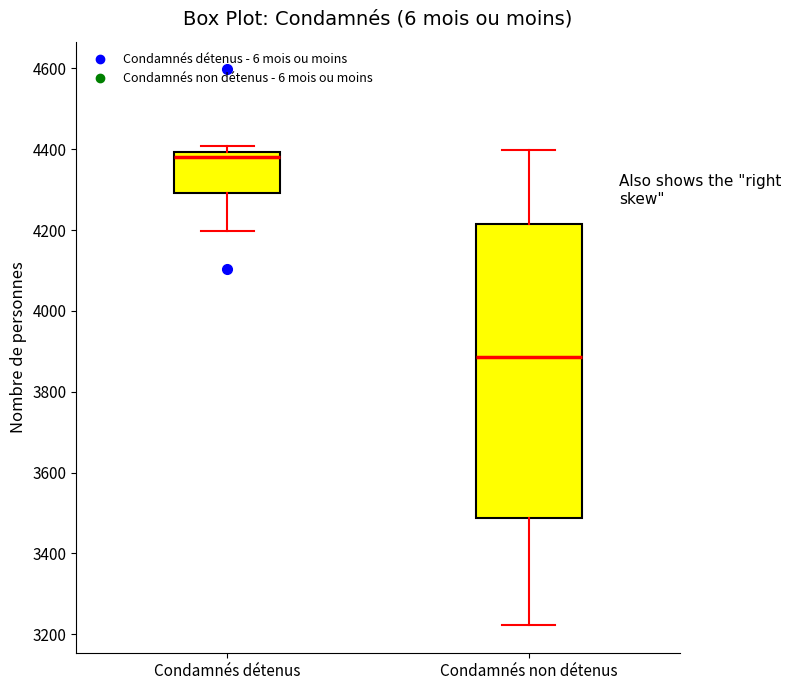

Which box has the highest median line?

Condamnés détenus